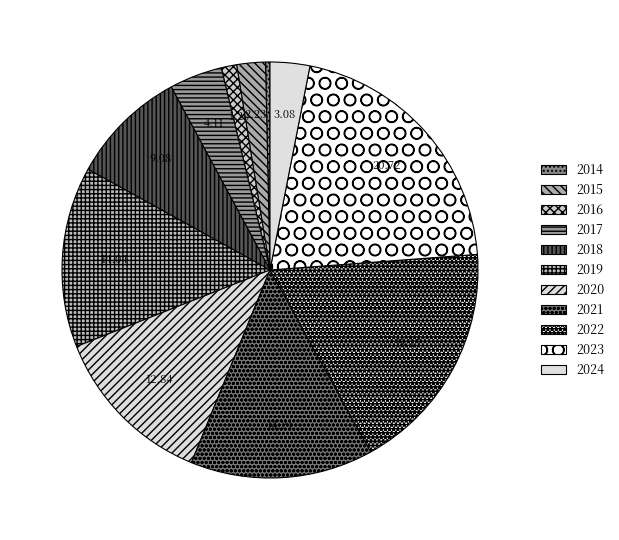

Count the number of slices in the pie.

11